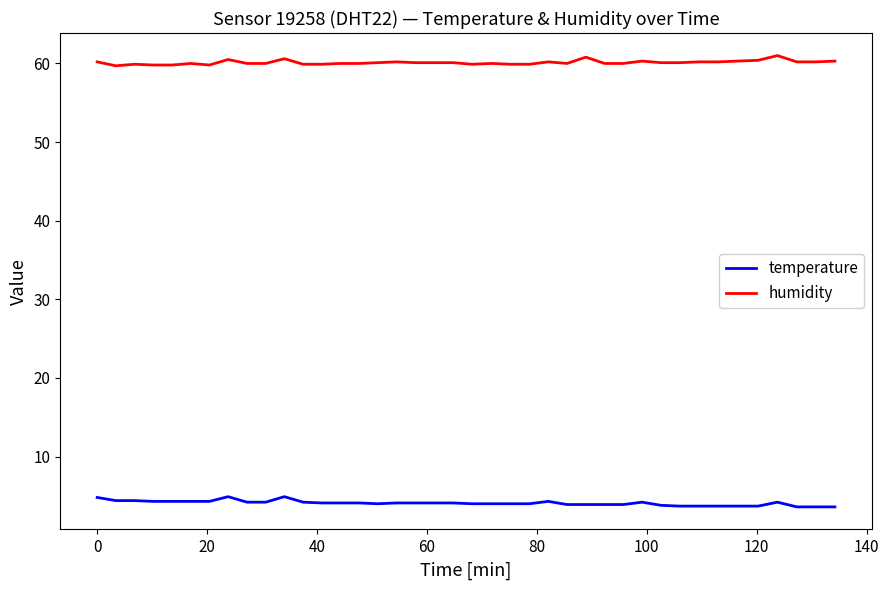

True or false: temperature and humidity cross at least once.

False